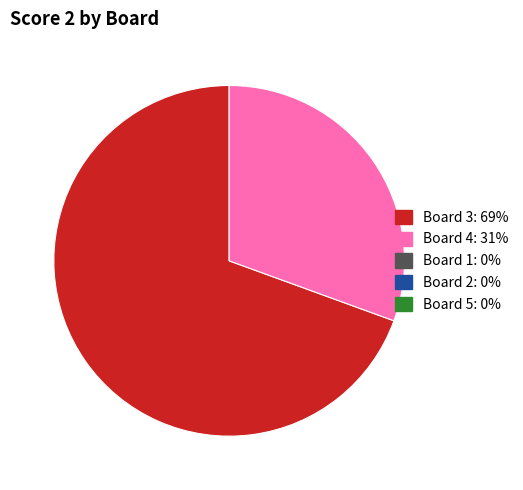

Is there a majority slice in this chart?

Yes